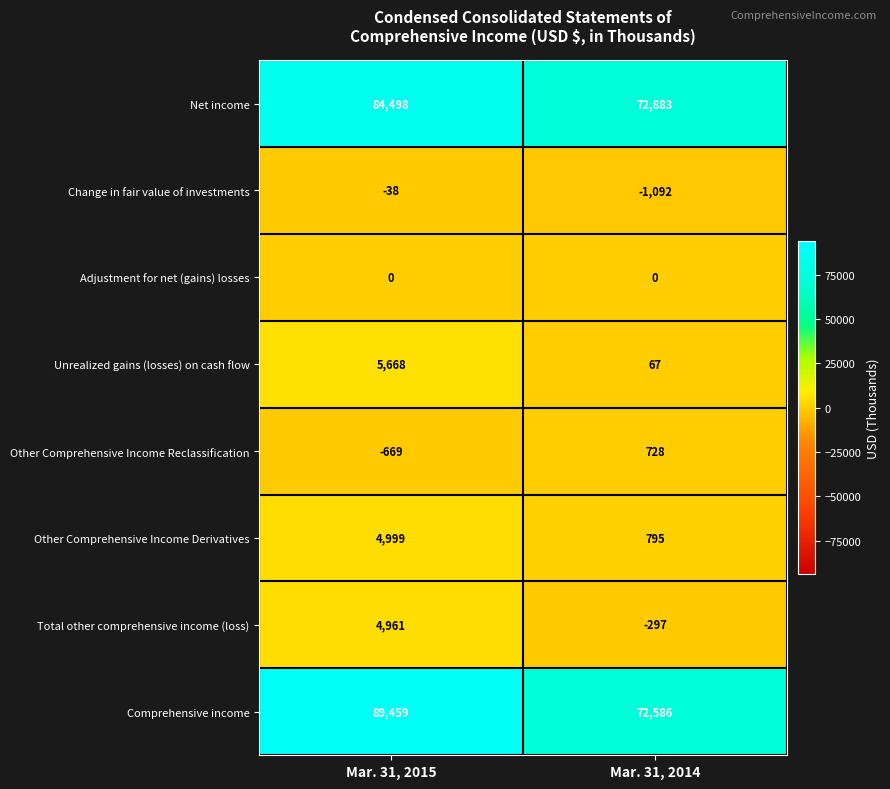

Where is Other Comprehensive Income Reclassification nearest to the value 29?

Mar. 31, 2015